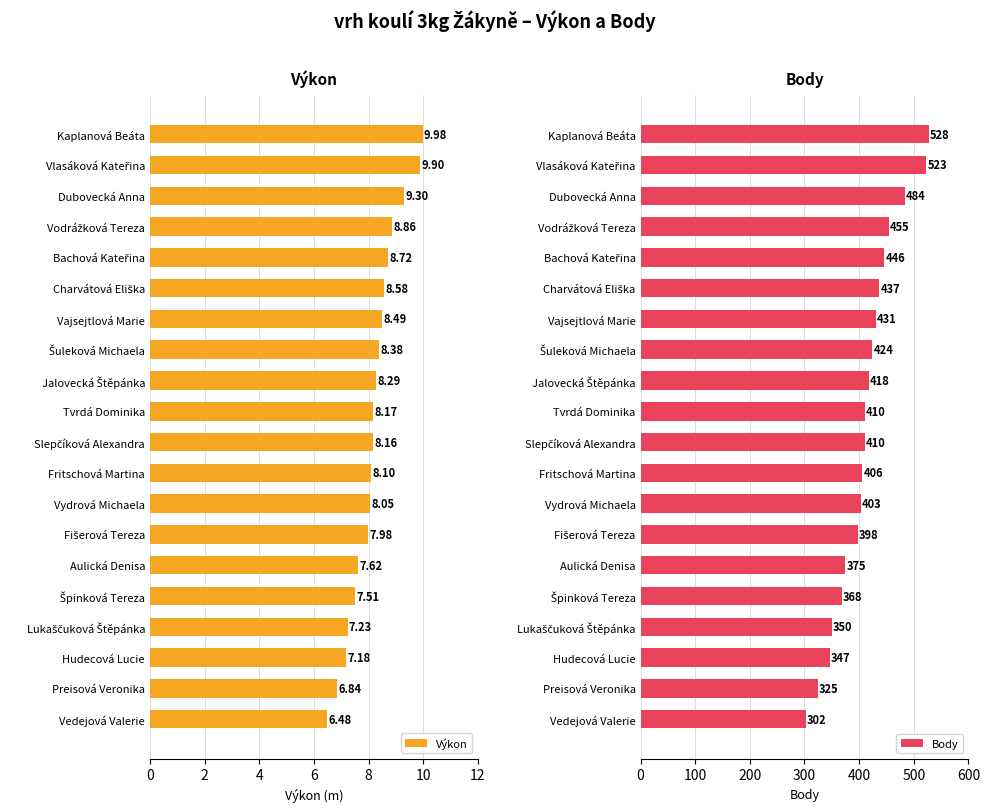

What is the average value of the Body series?

412